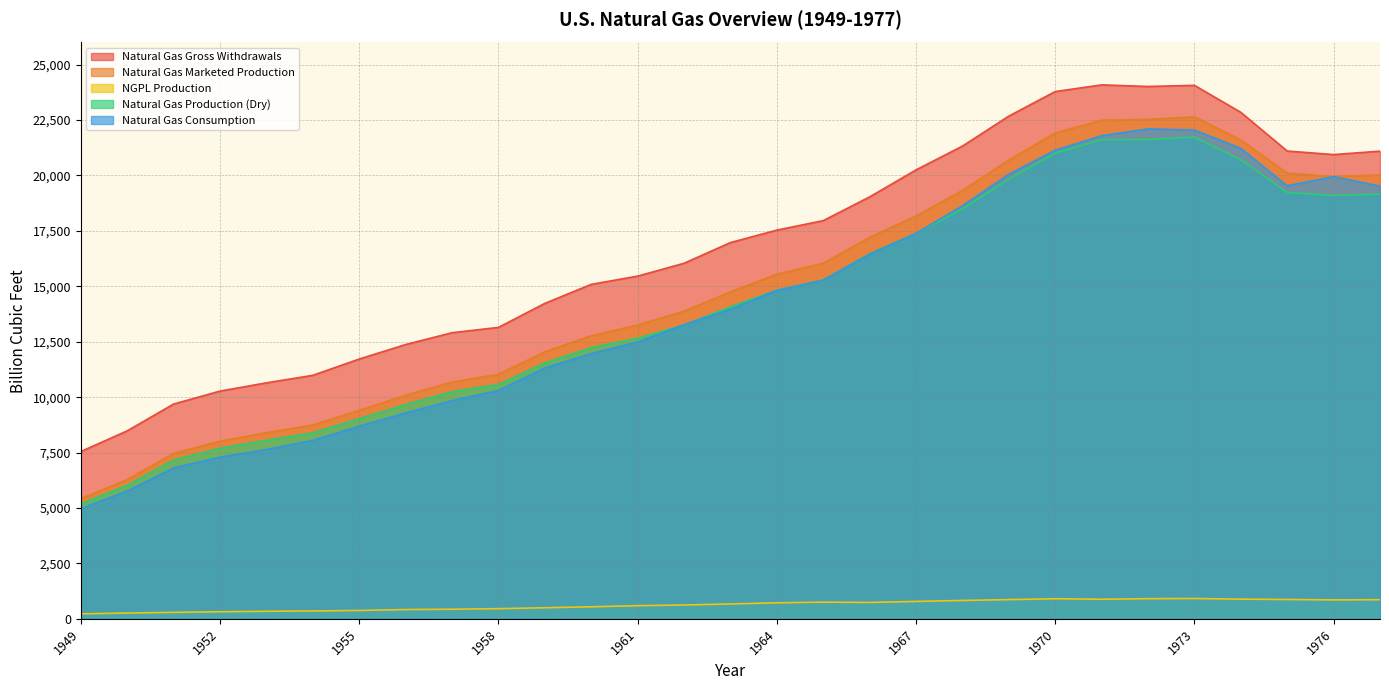

What is the value of the Natural Gas Gross Withdrawals point at the 6th from the left?

10984.9